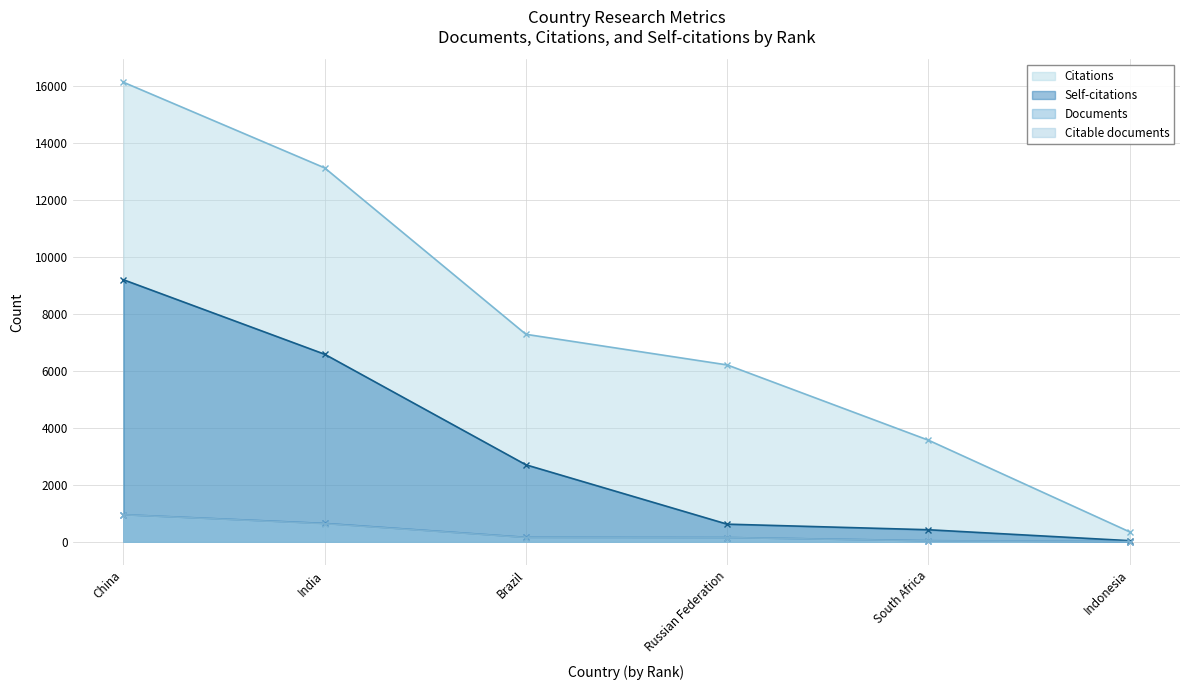

What value does the Citations series have at China, to the nearest 100?

16100